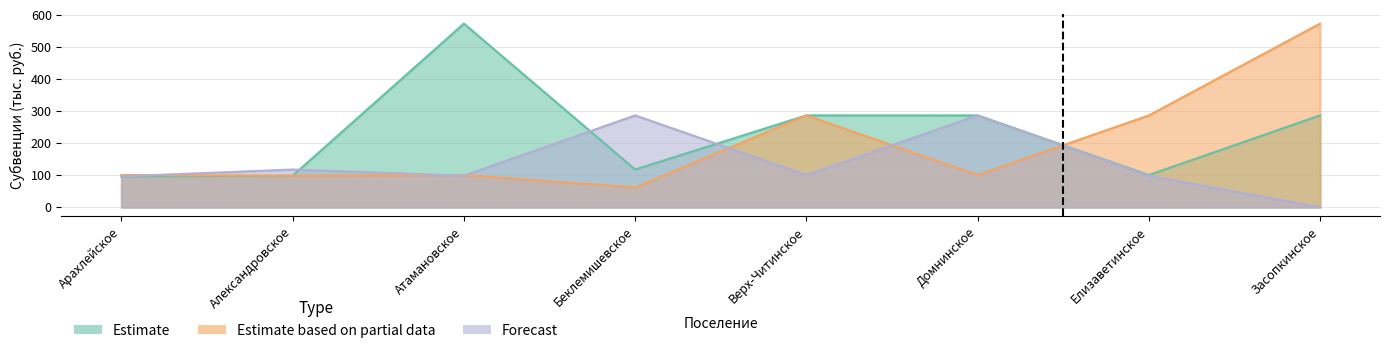

Rank the categories by Estimate based on partial data value from lowest to highest.

Беклемишевское, Александровское, Арахлейское, Атамановское, Домнинское, Верх-Читинское, Елизаветинское, Засопкинское